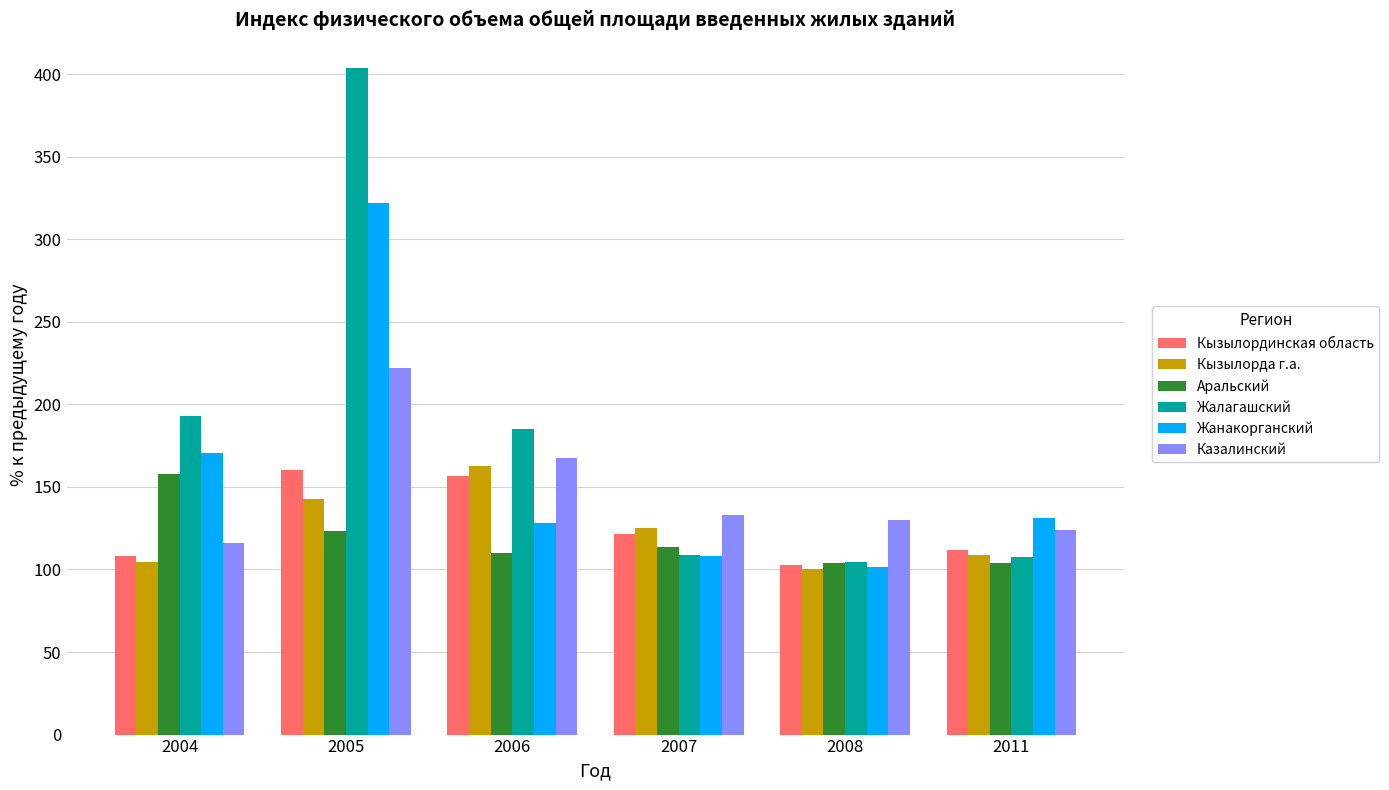

What is the total value across all series at 2005?

1374.2